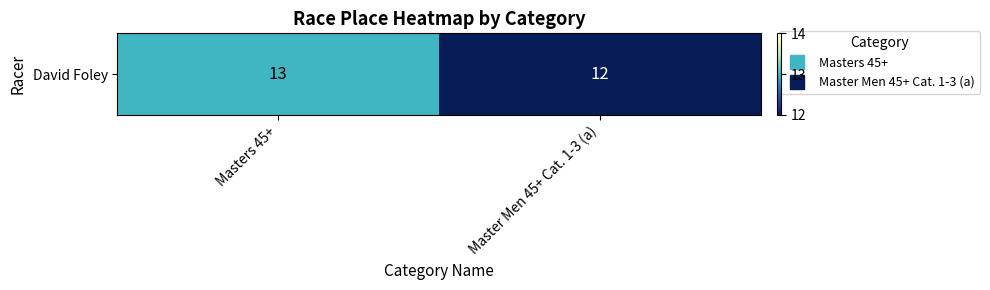

What is the minimum value shown in the chart?

12